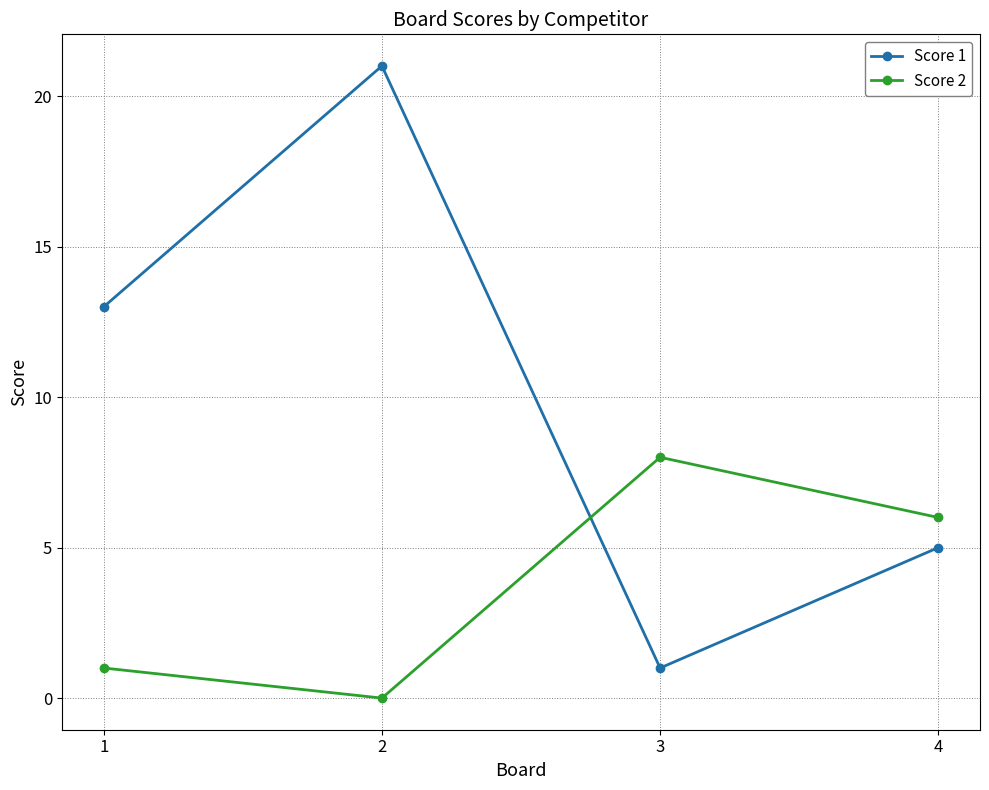

What are all the series names shown in the legend?

Score 1, Score 2